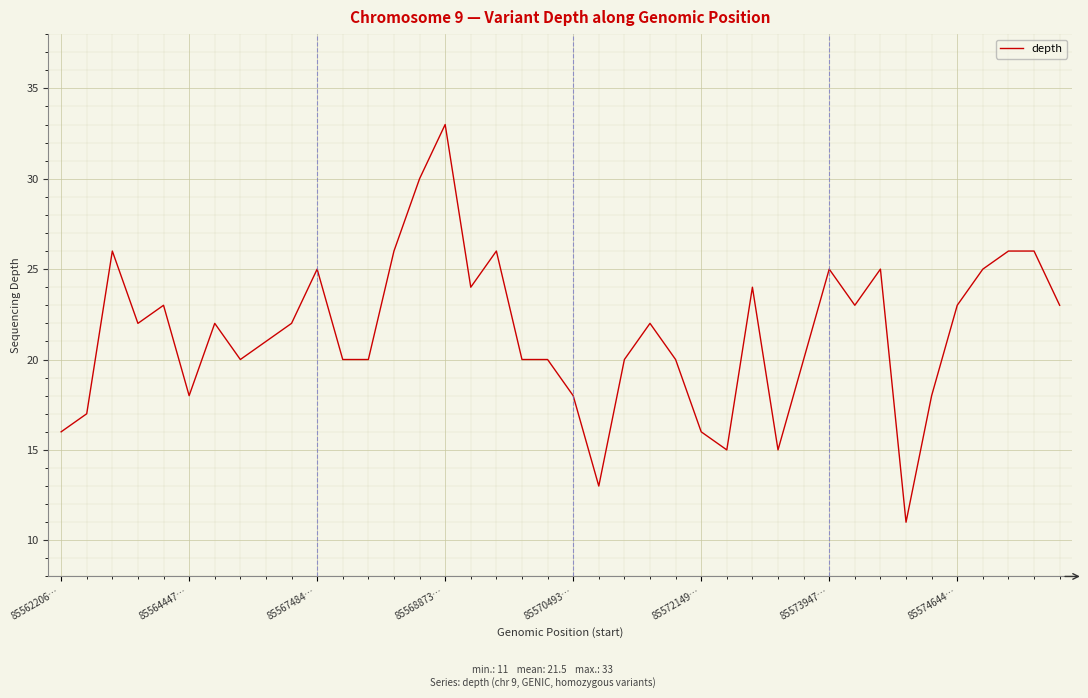

What is the maximum value shown in the chart?

33